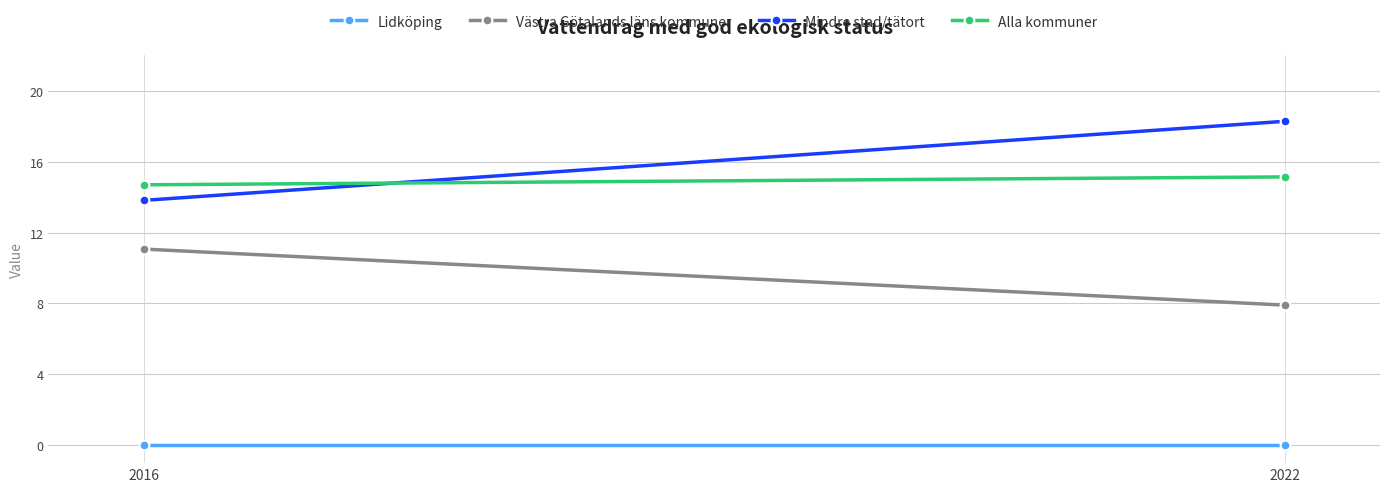

What is the total value across all series at 2016?

39.6